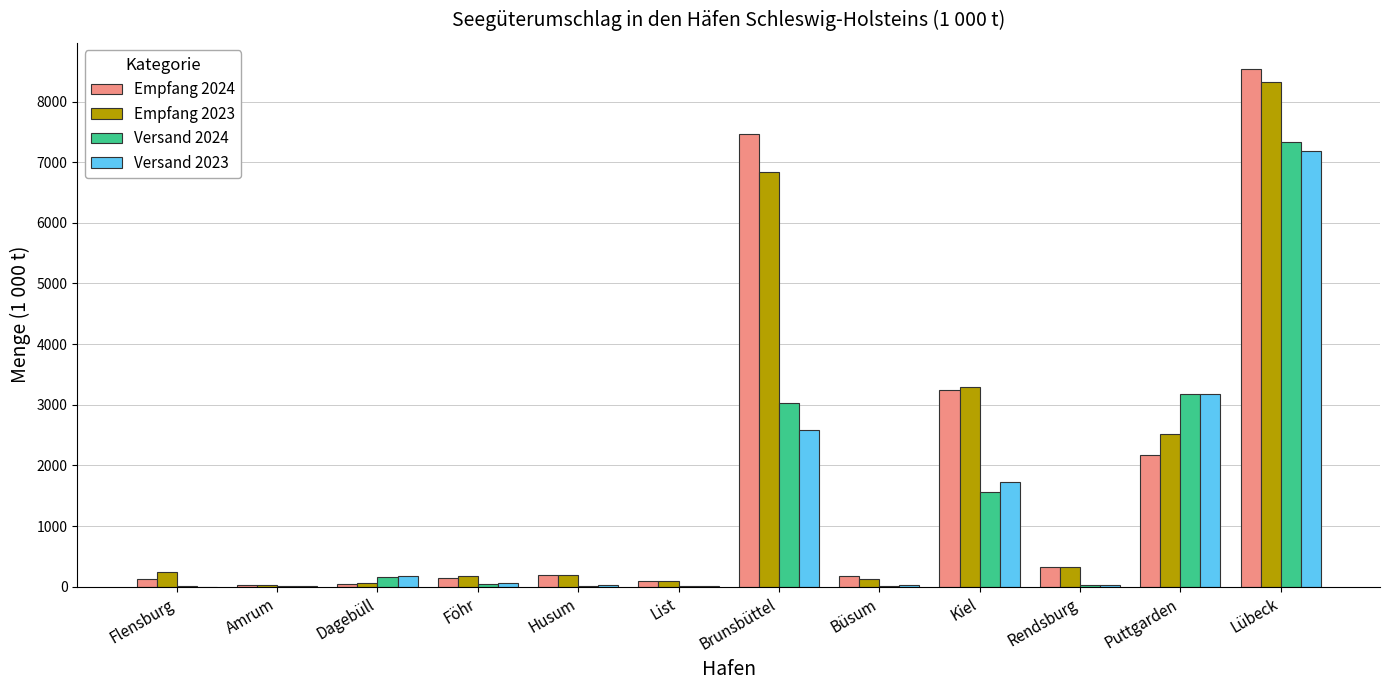

What are all the series names shown in the legend?

Empfang 2024, Empfang 2023, Versand 2024, Versand 2023